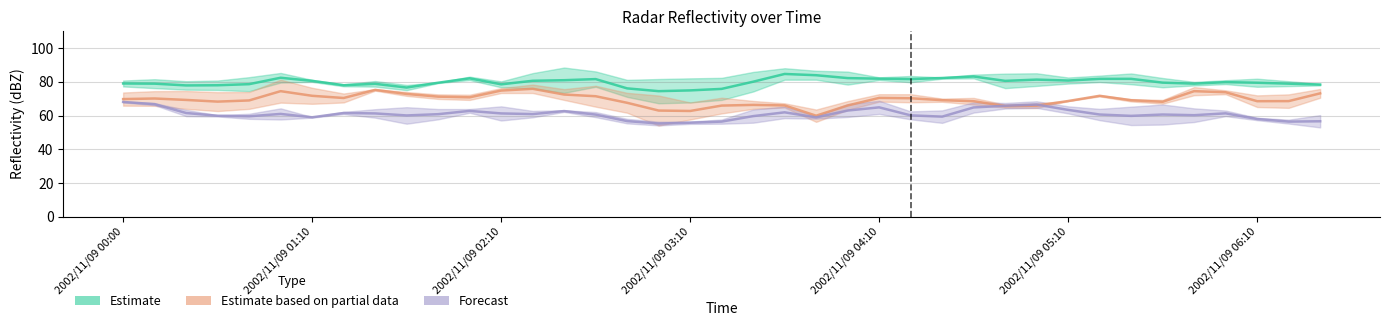

True or false: Estimate based on partial data has a value of 68.7 at 2002/11/09 05:10.

True